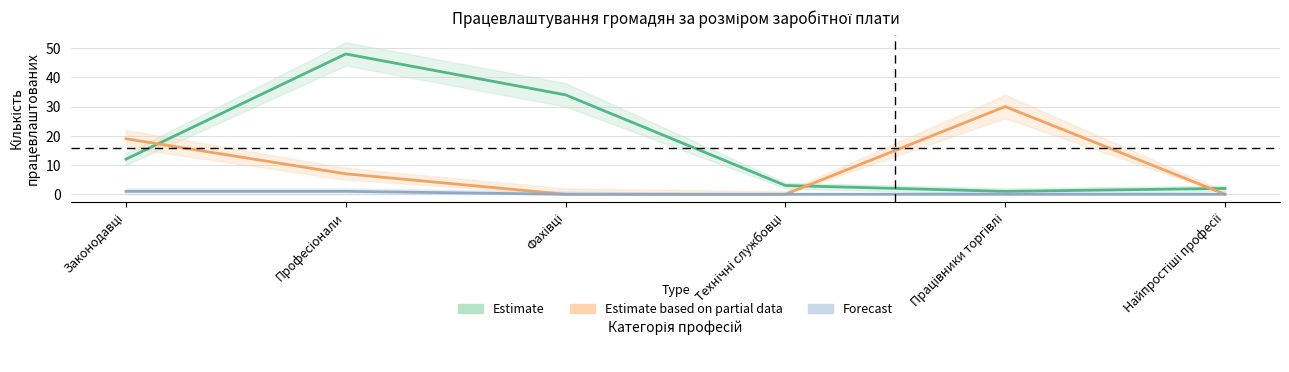

Between Технічні службовці and Працівники торгівлі, which is larger?

Технічні службовці